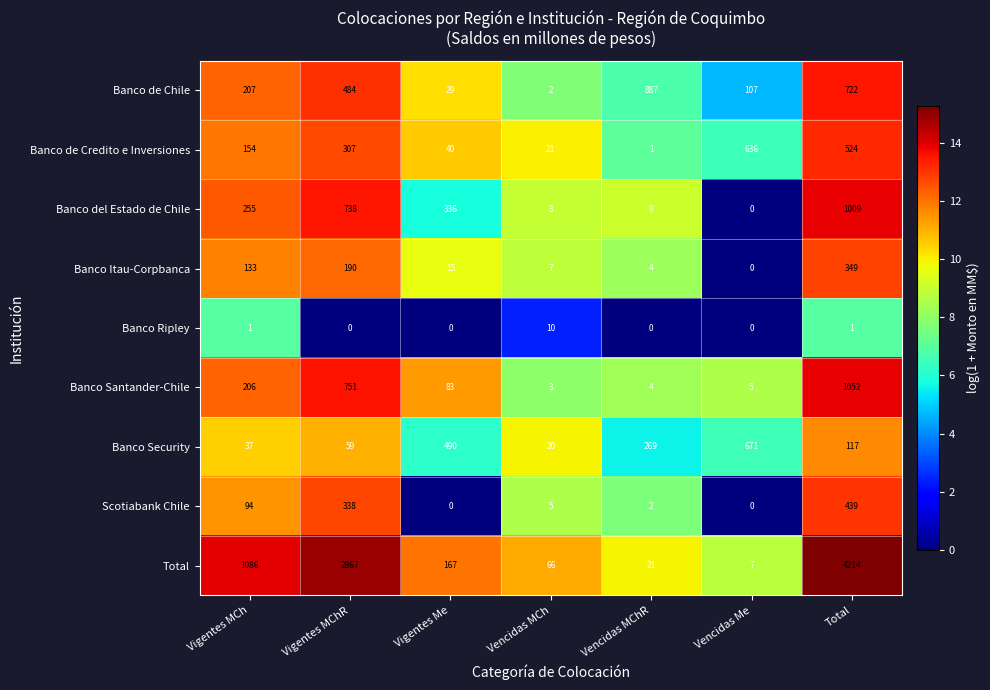

What is the sum of the Banco de Chile values at Vencidas MCh and Vigentes Me?

31